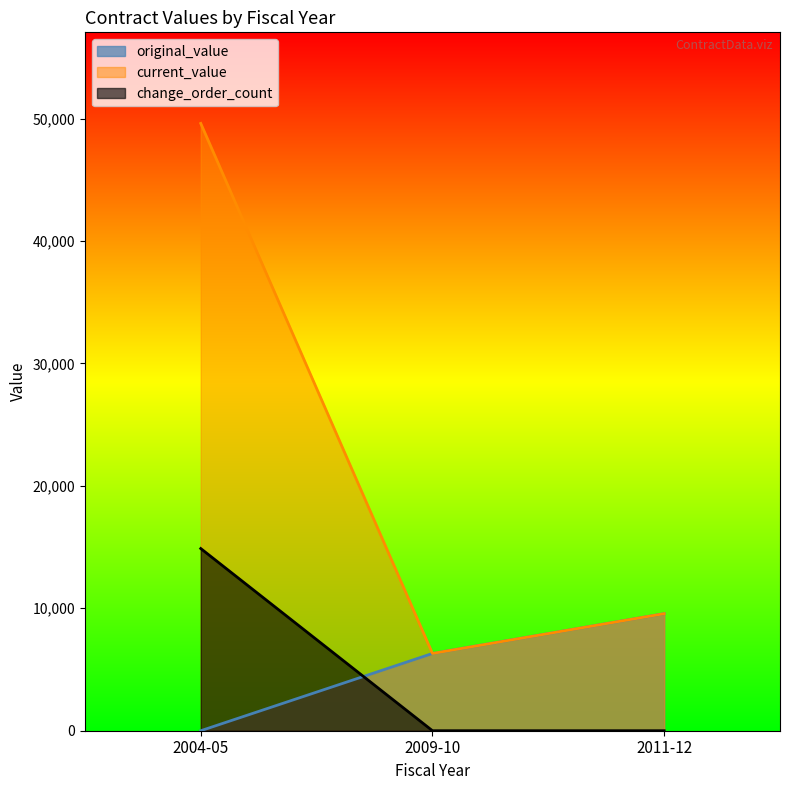

How many positive values does the original_value series have?

2